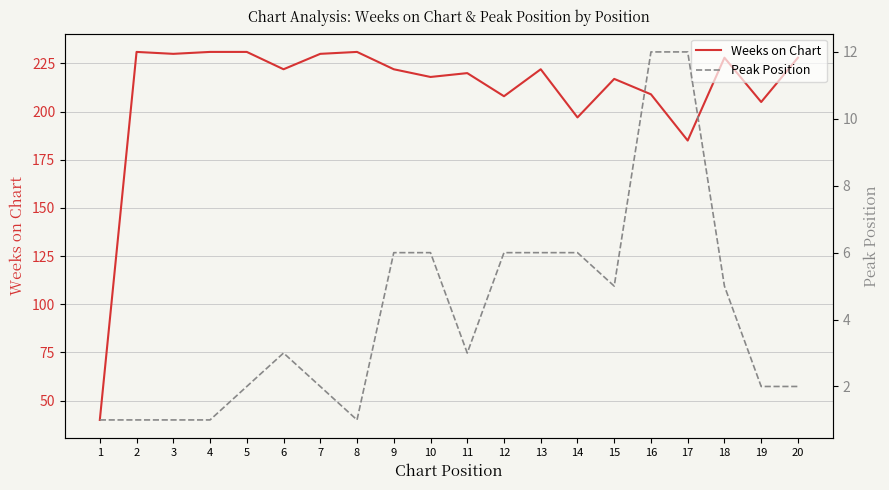

What is the smallest value displayed?

1